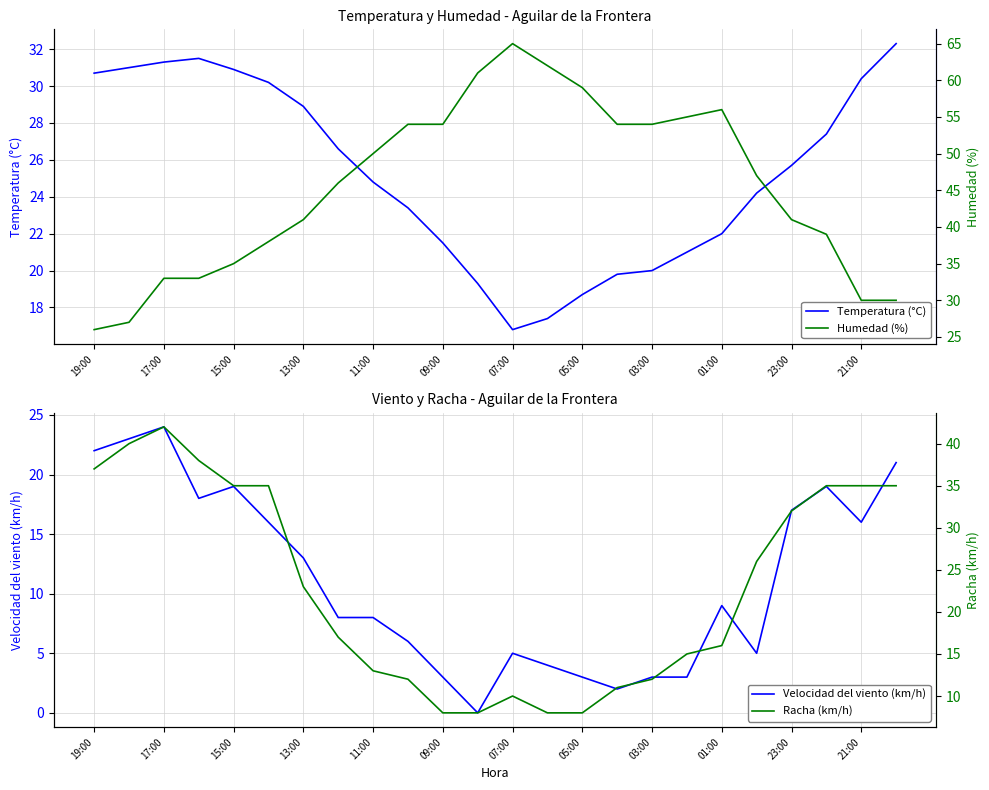

The Temperatura (°C) series shows 13.2 at 01:00. True or false?

False